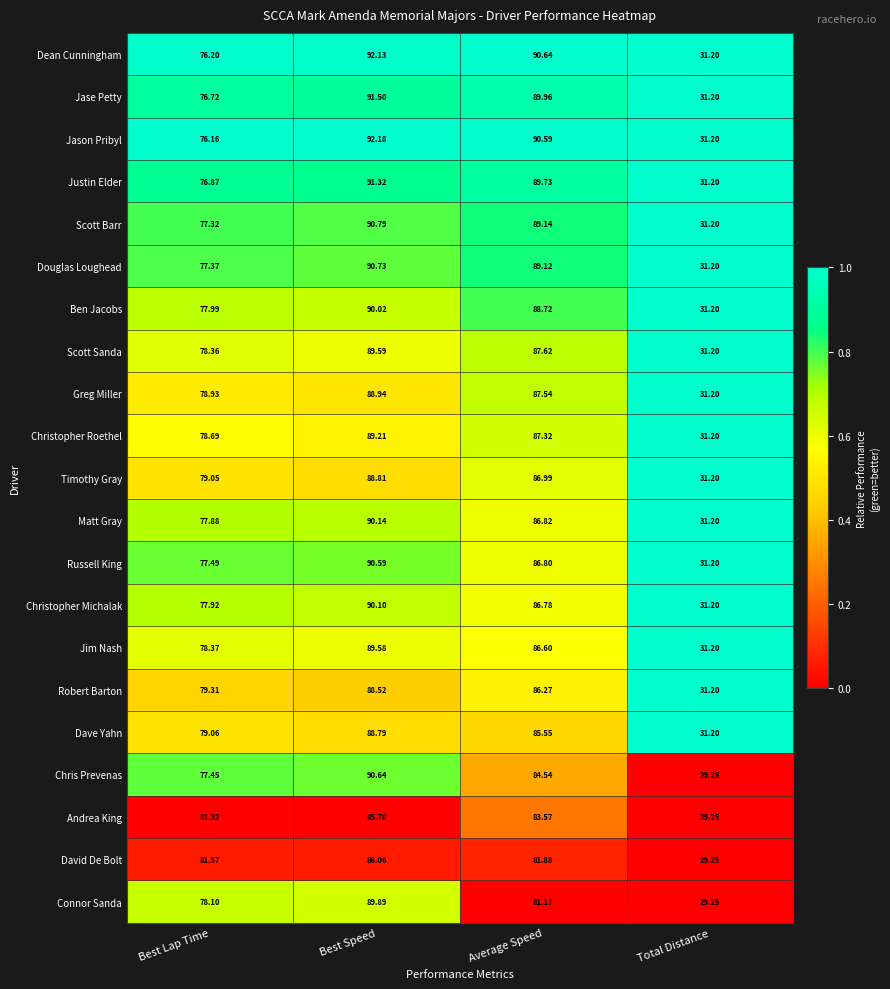

Which series has the largest total across all categories?

Dean Cunningham